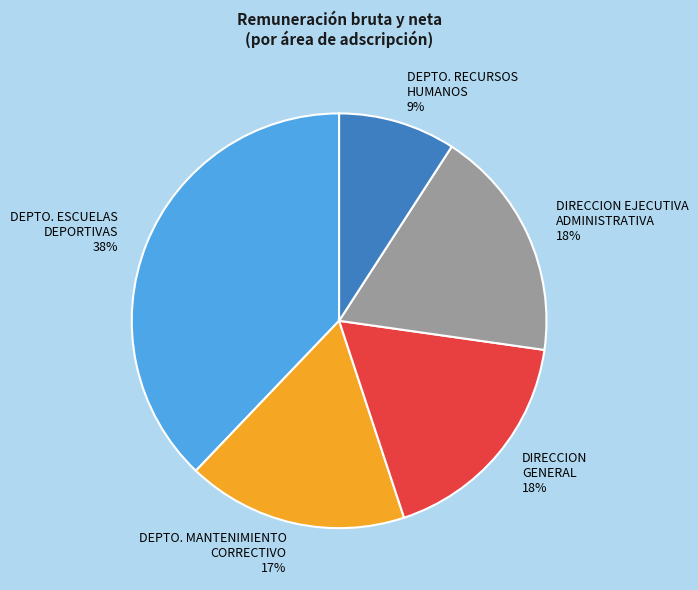

To the nearest percent, what portion does DEPTO. MANTENIMIENTO CORRECTIVO represent?

17%